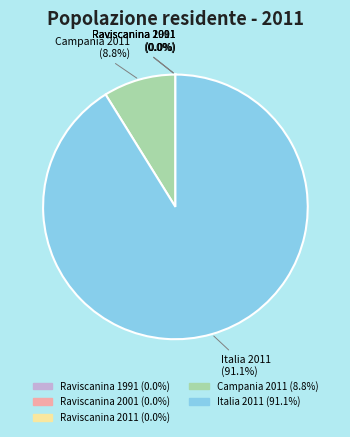

Combined, do Italia 2011 and Campania 2011 account for over 50%?

Yes